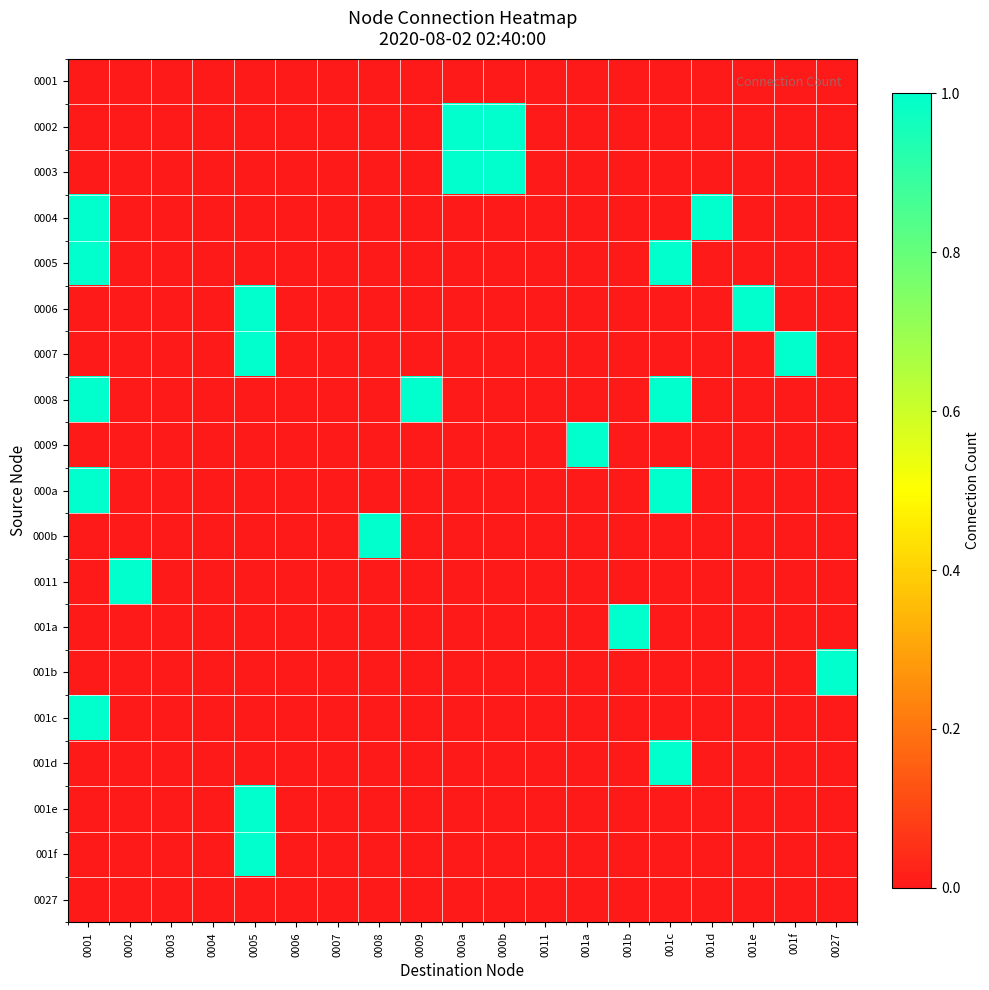

Which label corresponds to the smallest value in the chart?

0001